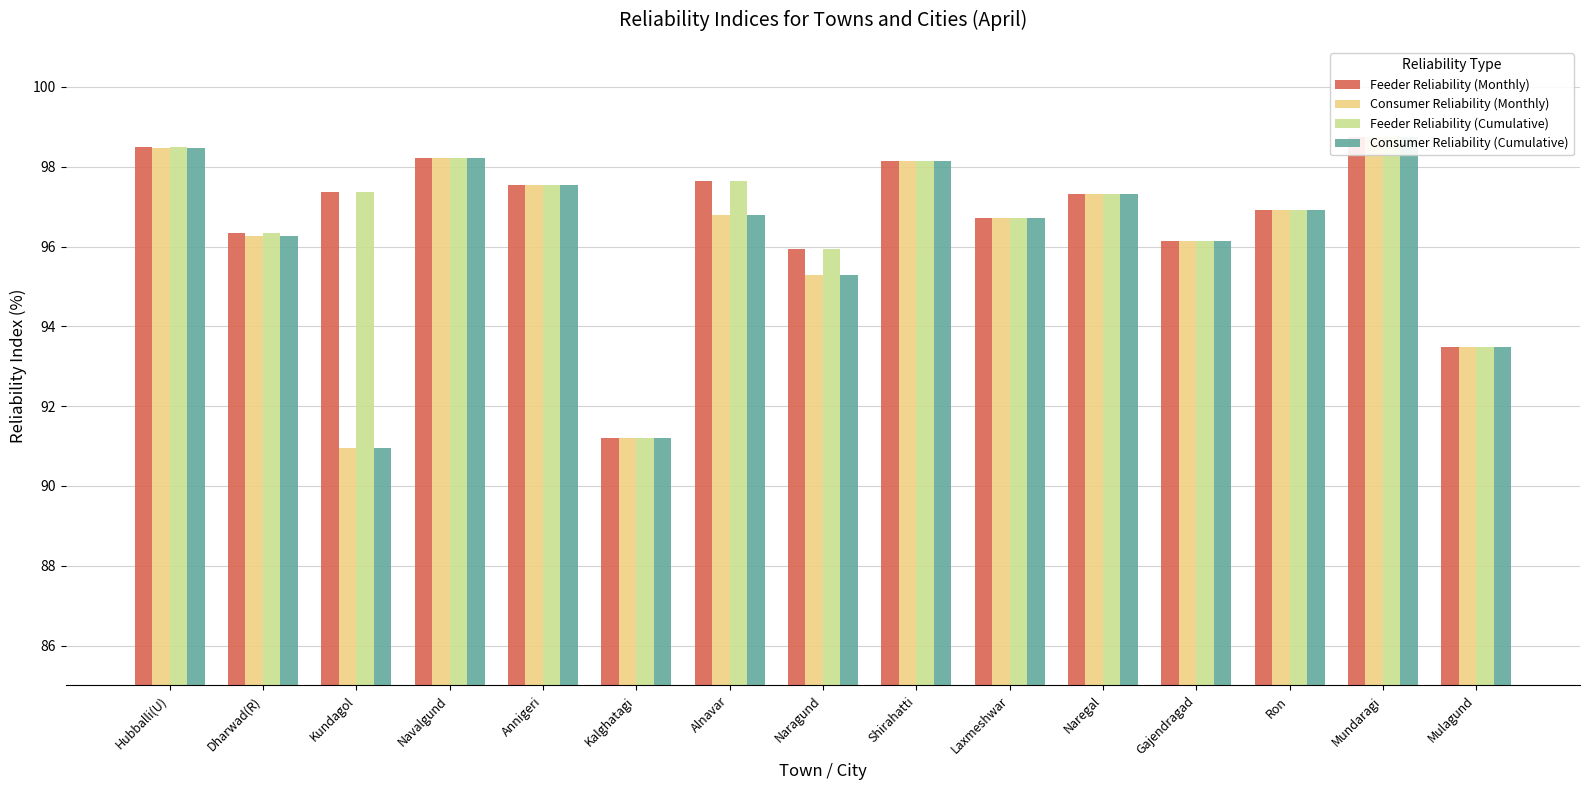

What is the label of the 14th bar from the left?

Mundaragi